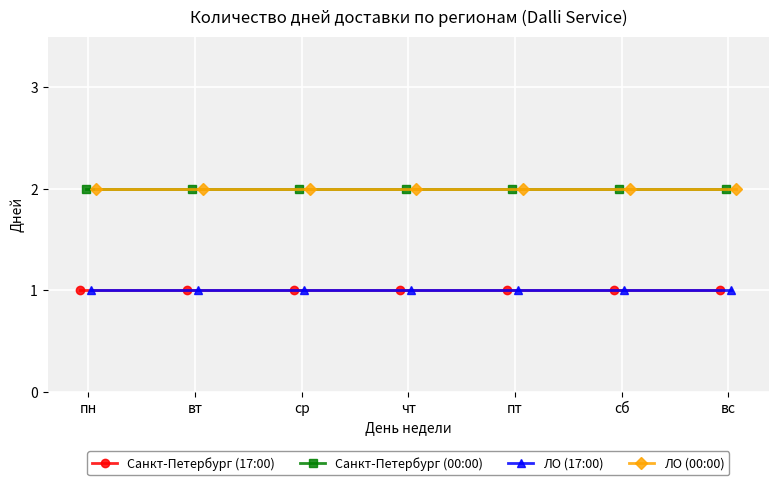

Is the value of Санкт-Петербург (17:00) at пт greater than the value of ЛО (00:00) at пт?

No